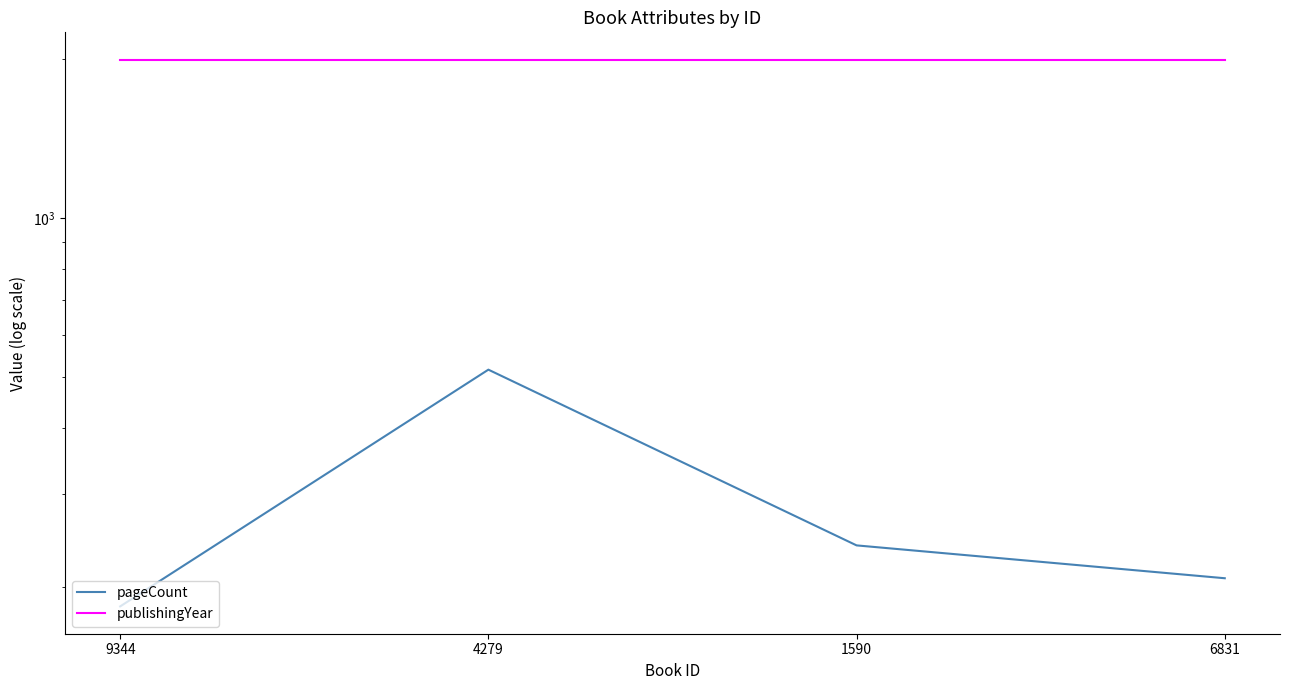

Rank the series at 9344 from highest to lowest value.

publishingYear, pageCount